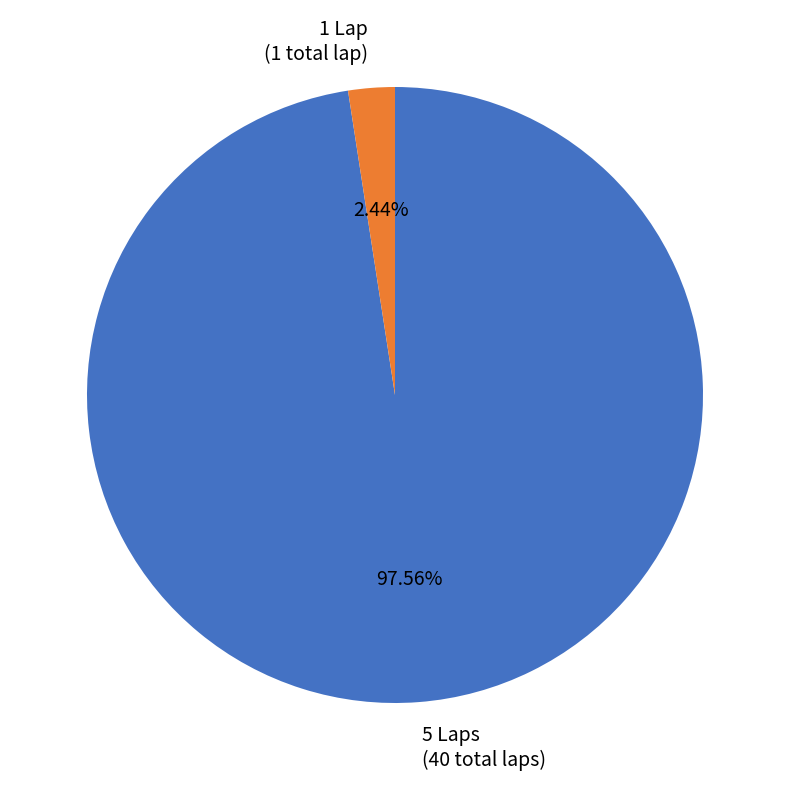

To the nearest percent, what is the difference between the largest and smallest slice percentages?

95%